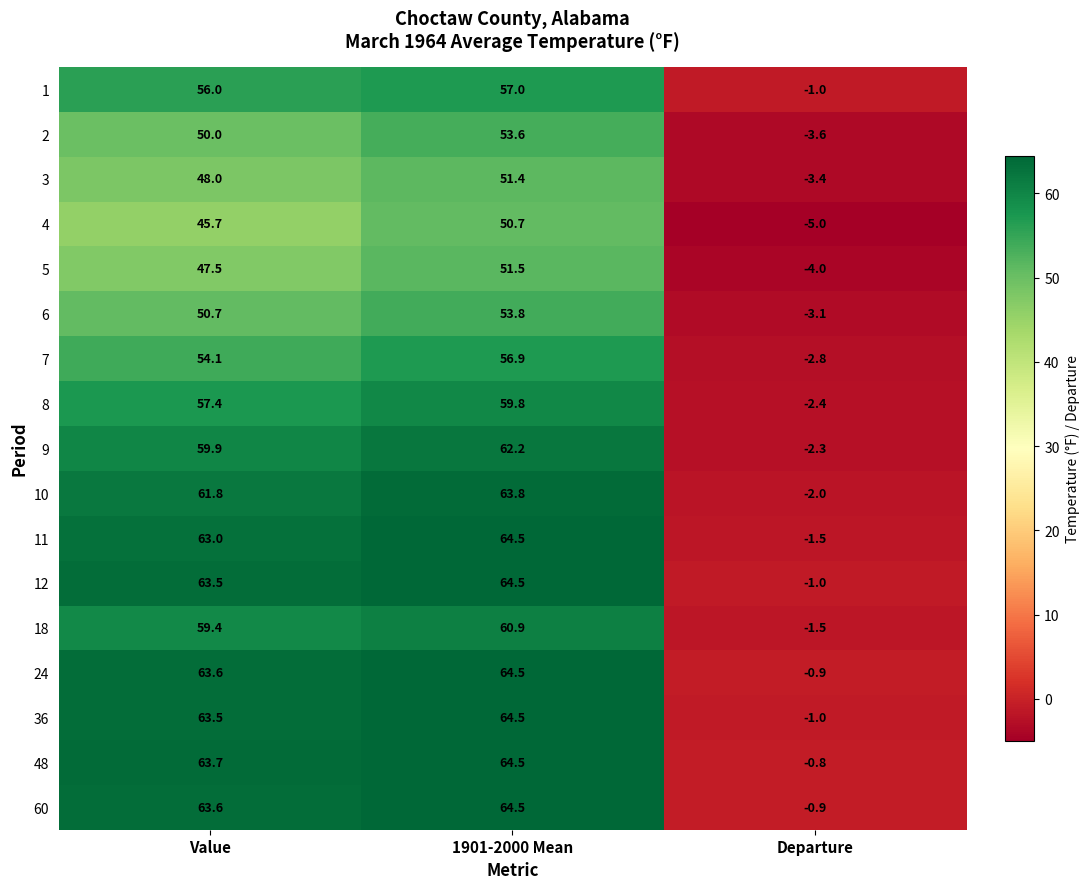

True or false: 36 has a value of 113.4 at 1901-2000 Mean.

False